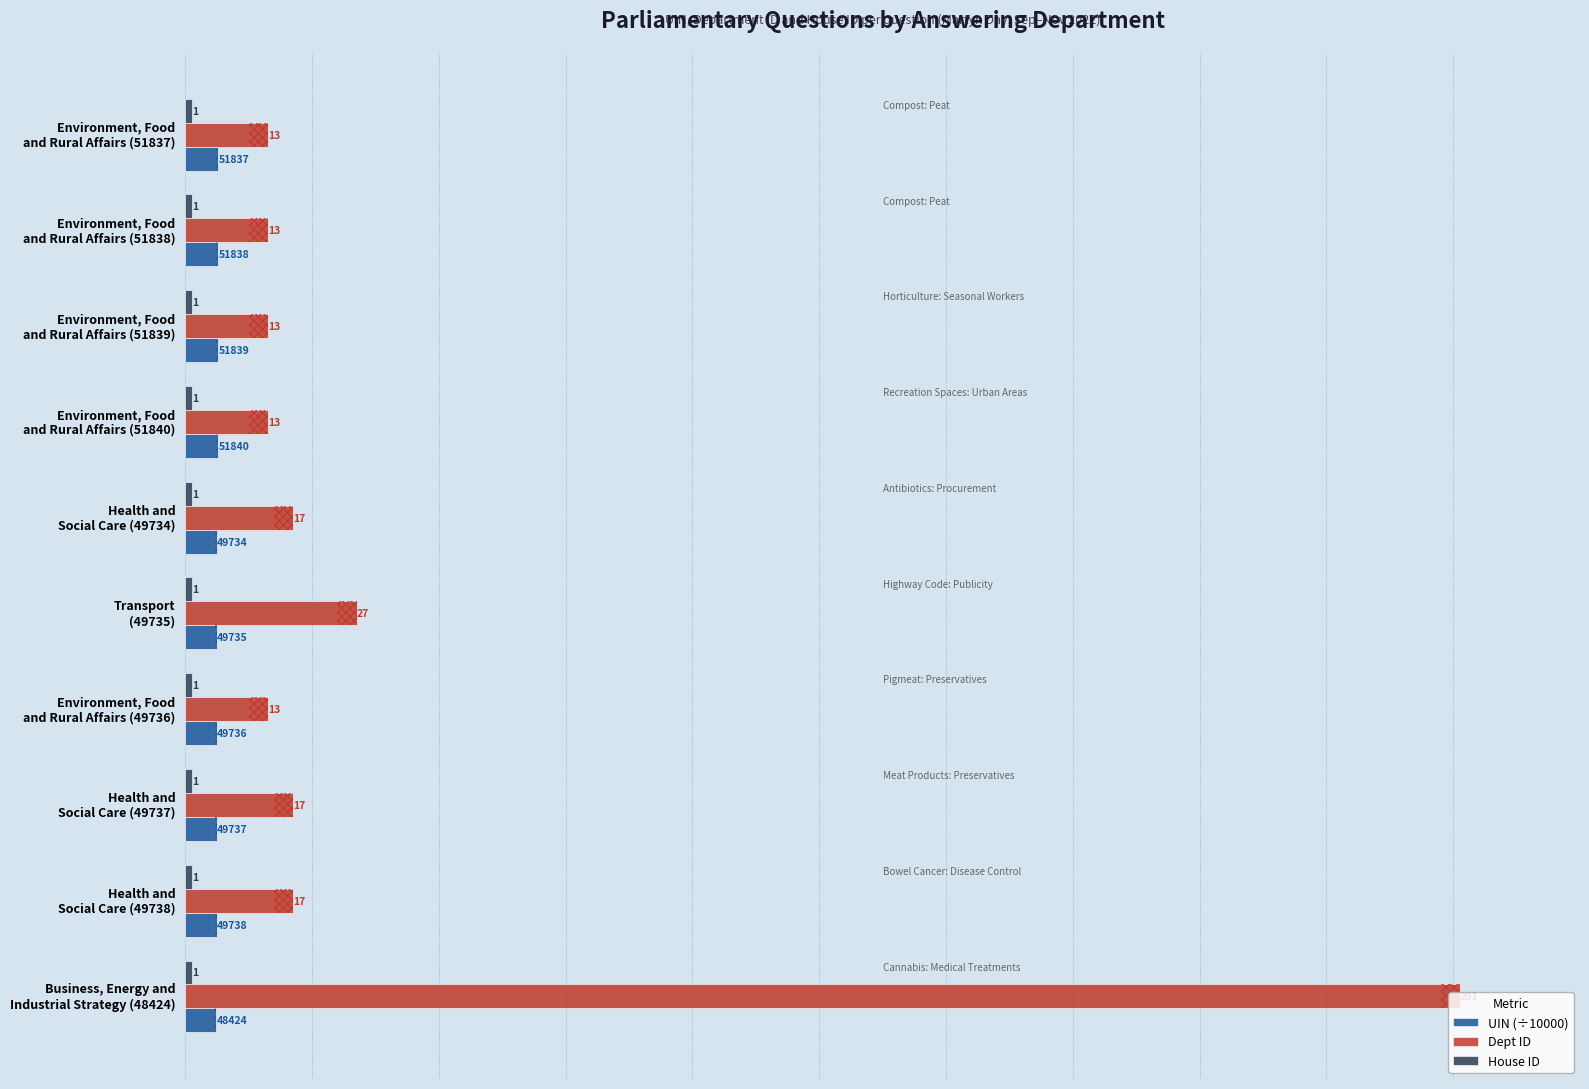

How many series are shown in this chart?

3